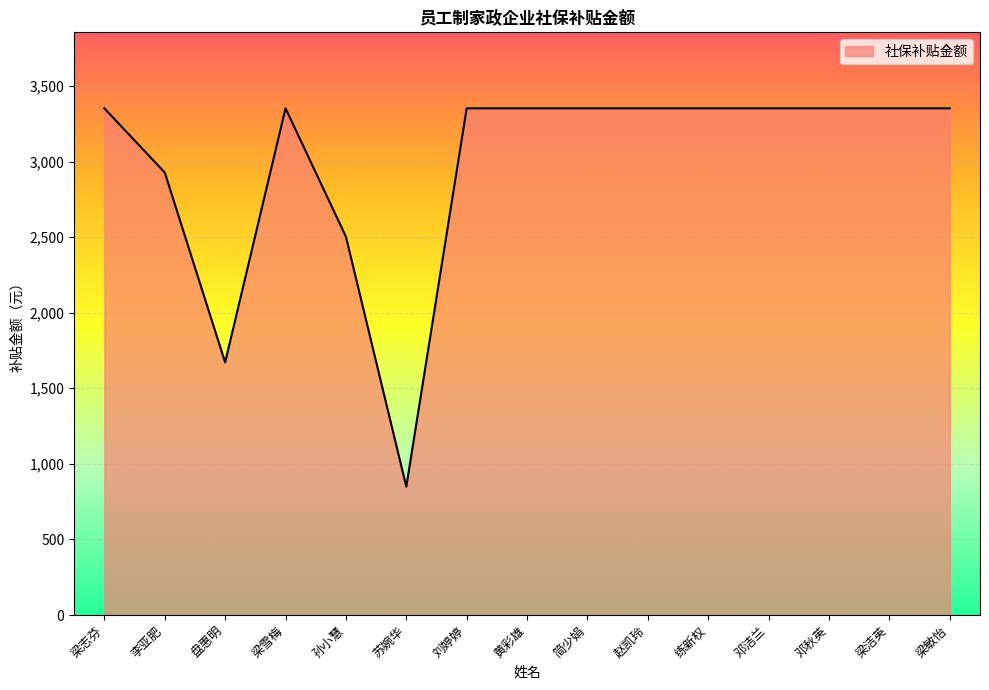

What is the ratio of the value at 赵凯玲 to the value at 黄彩雄?

1.0